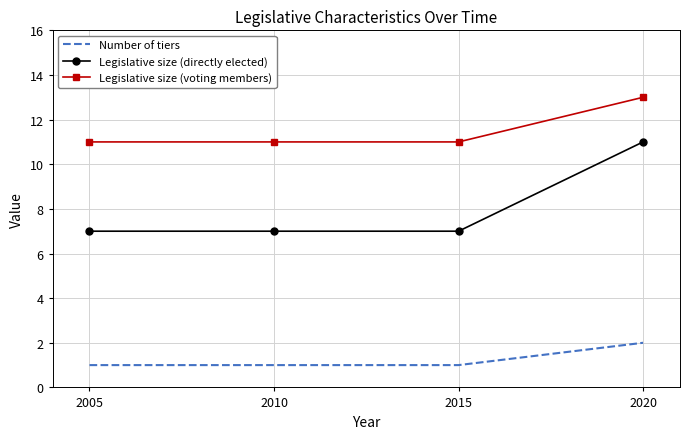

The value of Legislative size (directly elected) at 2010 is 7. True or false?

True